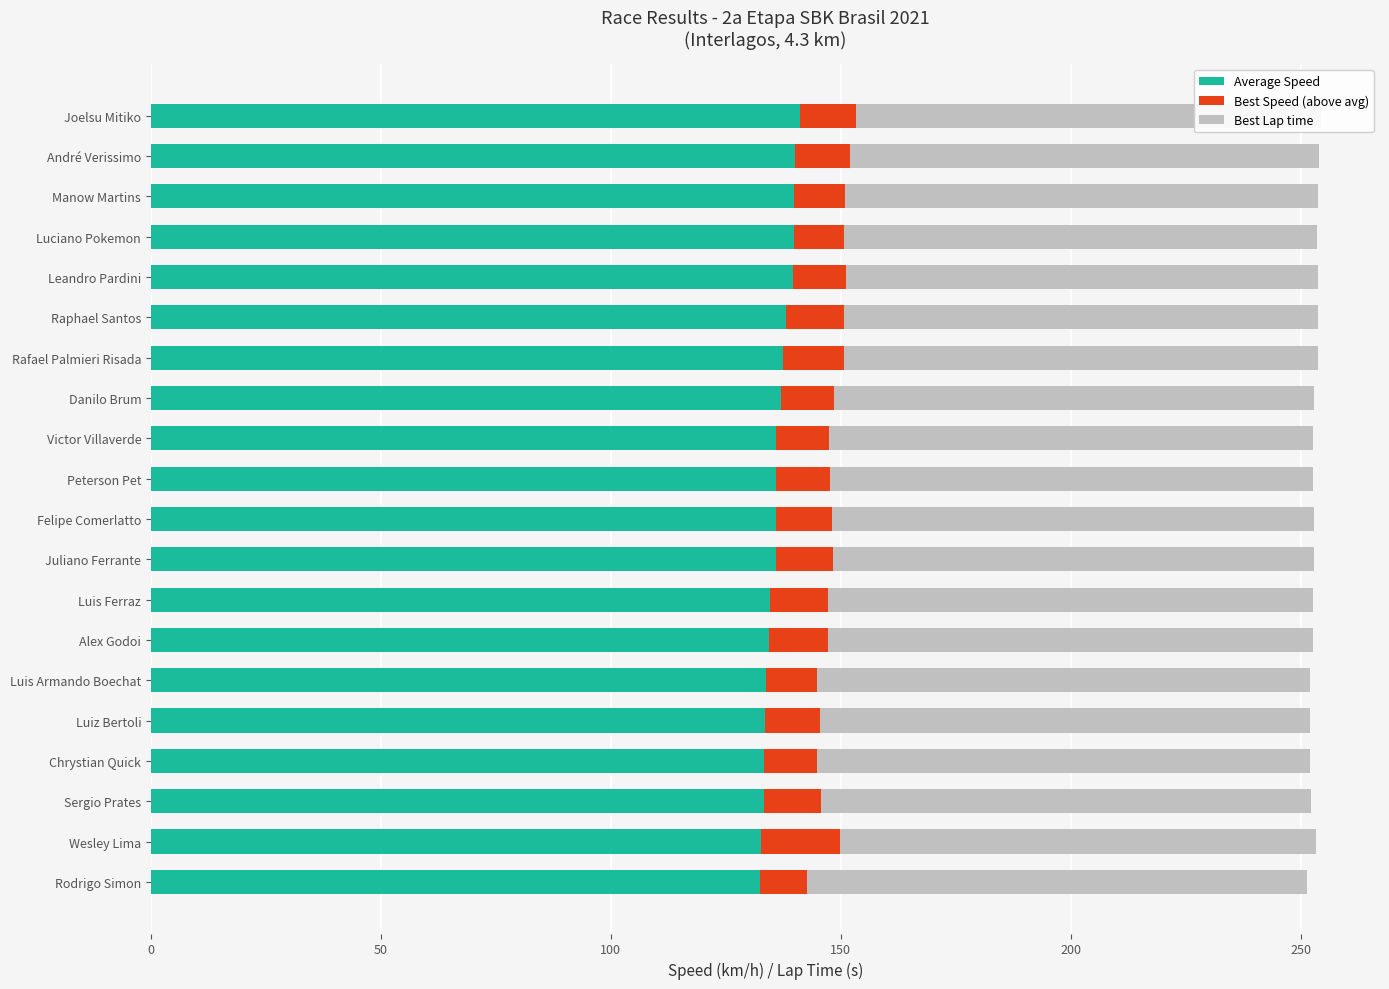

How many bars are there in each group?

3